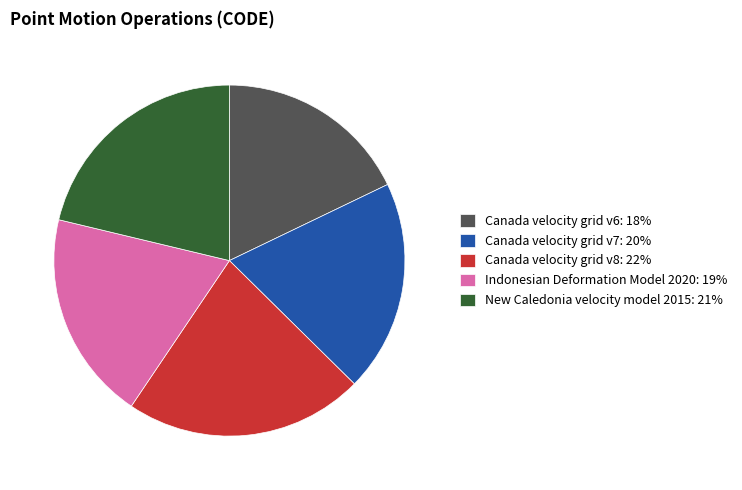

Do Canada velocity grid v8: 22% and Canada velocity grid v6: 18% together represent more than half of the pie?

No